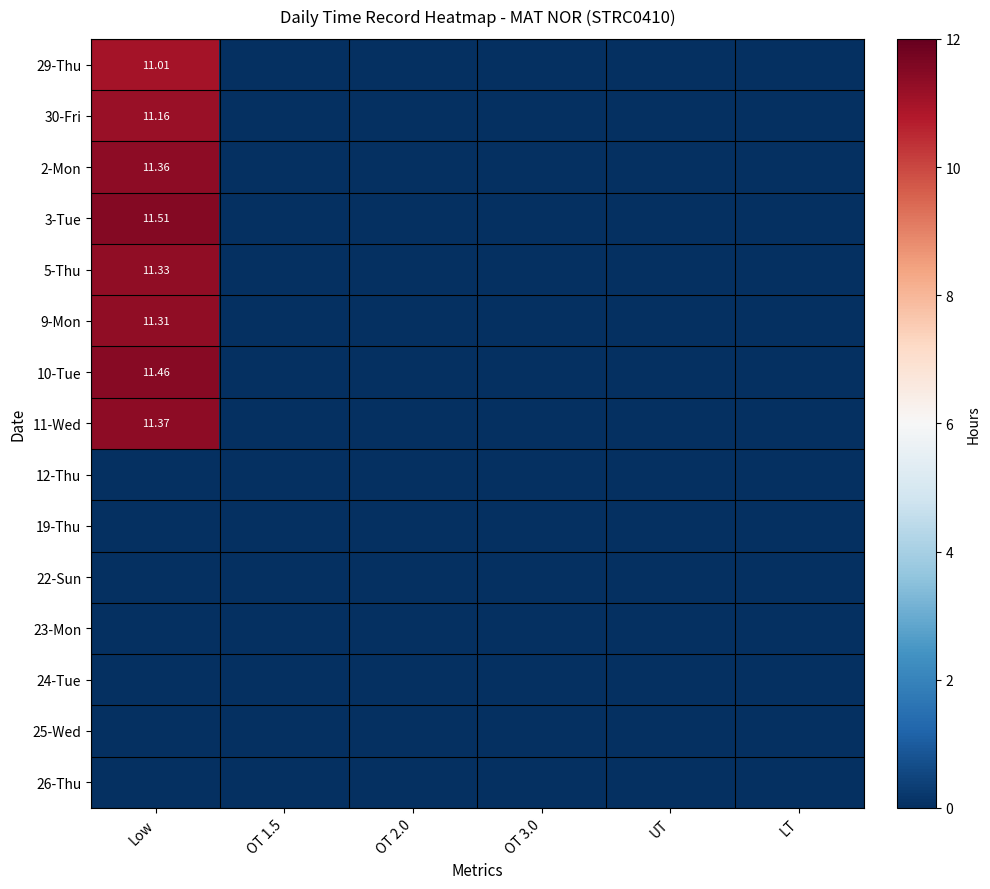

The value of 3-Tue at LT is 0.0. True or false?

True